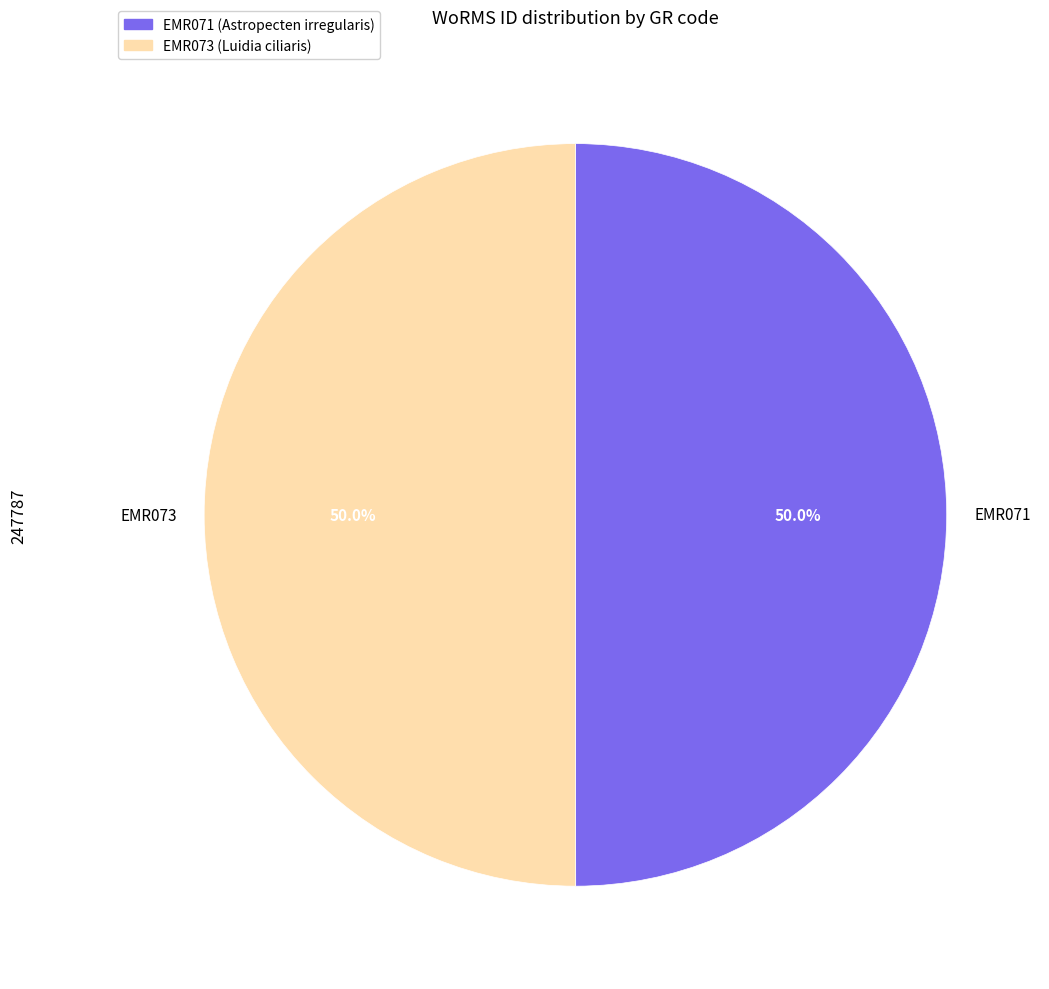

What is the ratio of the value at EMR071 to the value at EMR073?

1.0